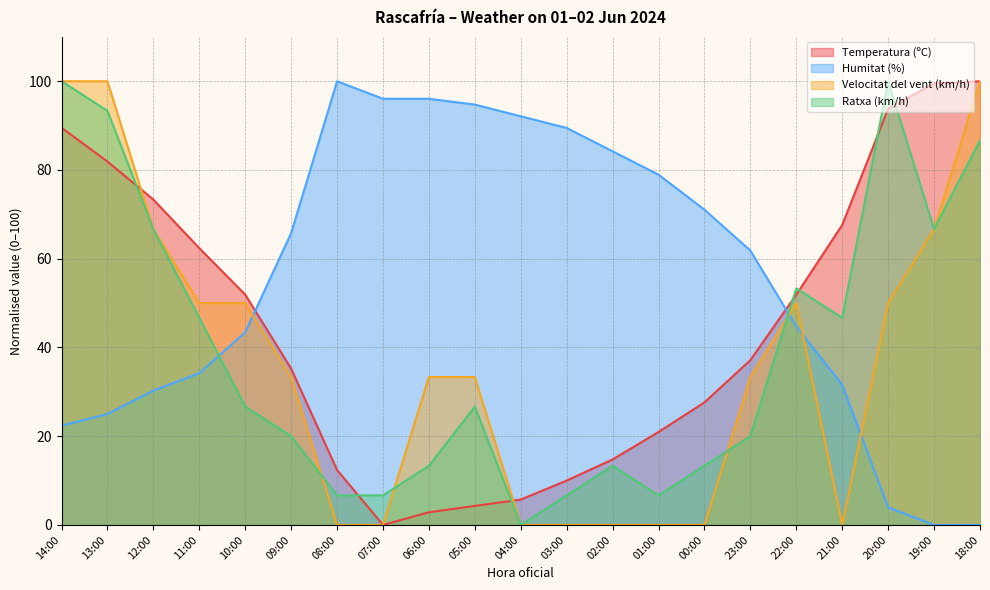

How many lines are shown in the chart?

4